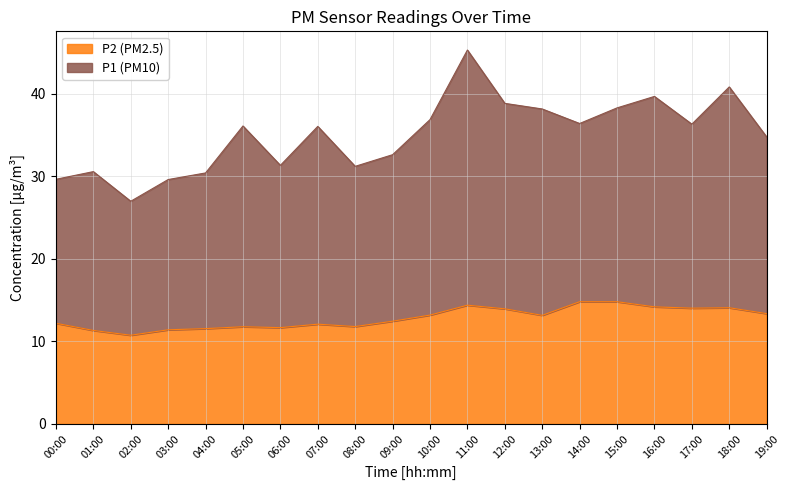

What is the label of the 5th point from the left?

04:00